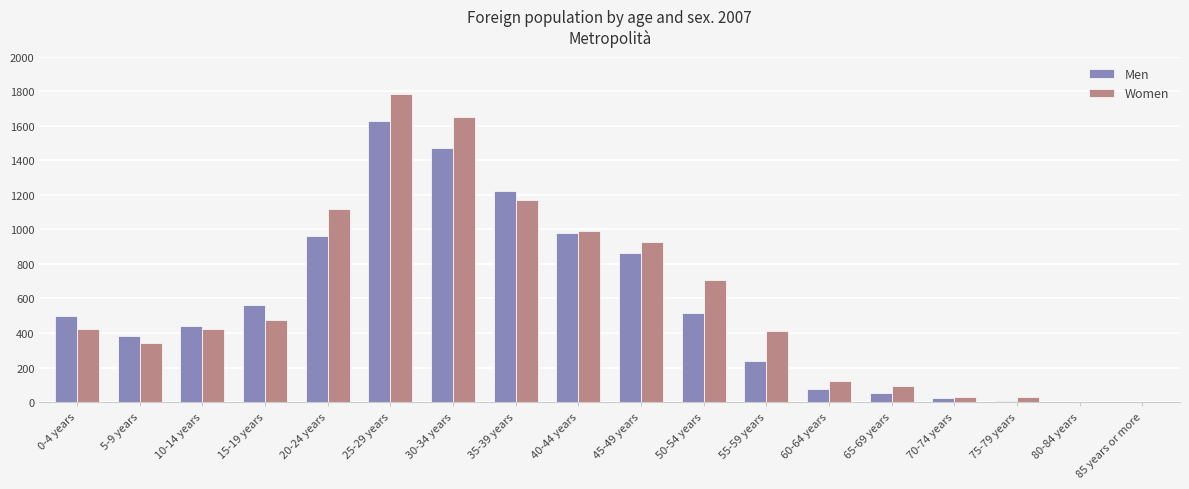

True or false: Men has a value of 9 at 75-79 years.

True